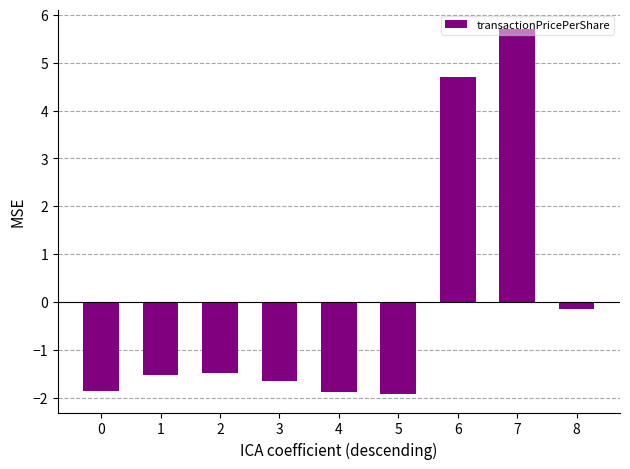

What is the difference between the values at 6 and 8?

4.8